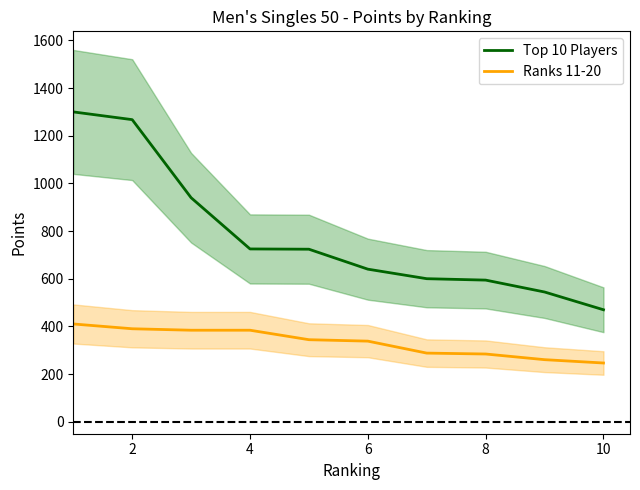

What is the maximum value for Ranks 11-20?

410.4